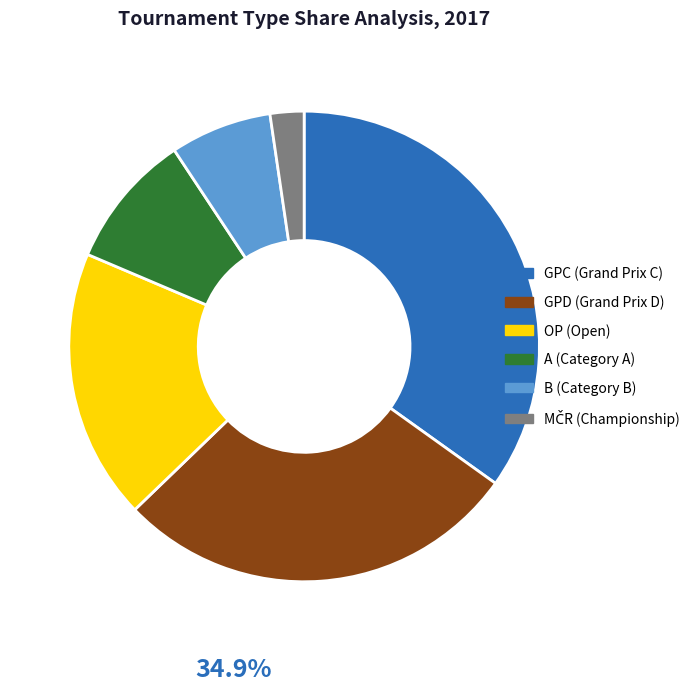

What is the largest slice in the pie chart?

GPC